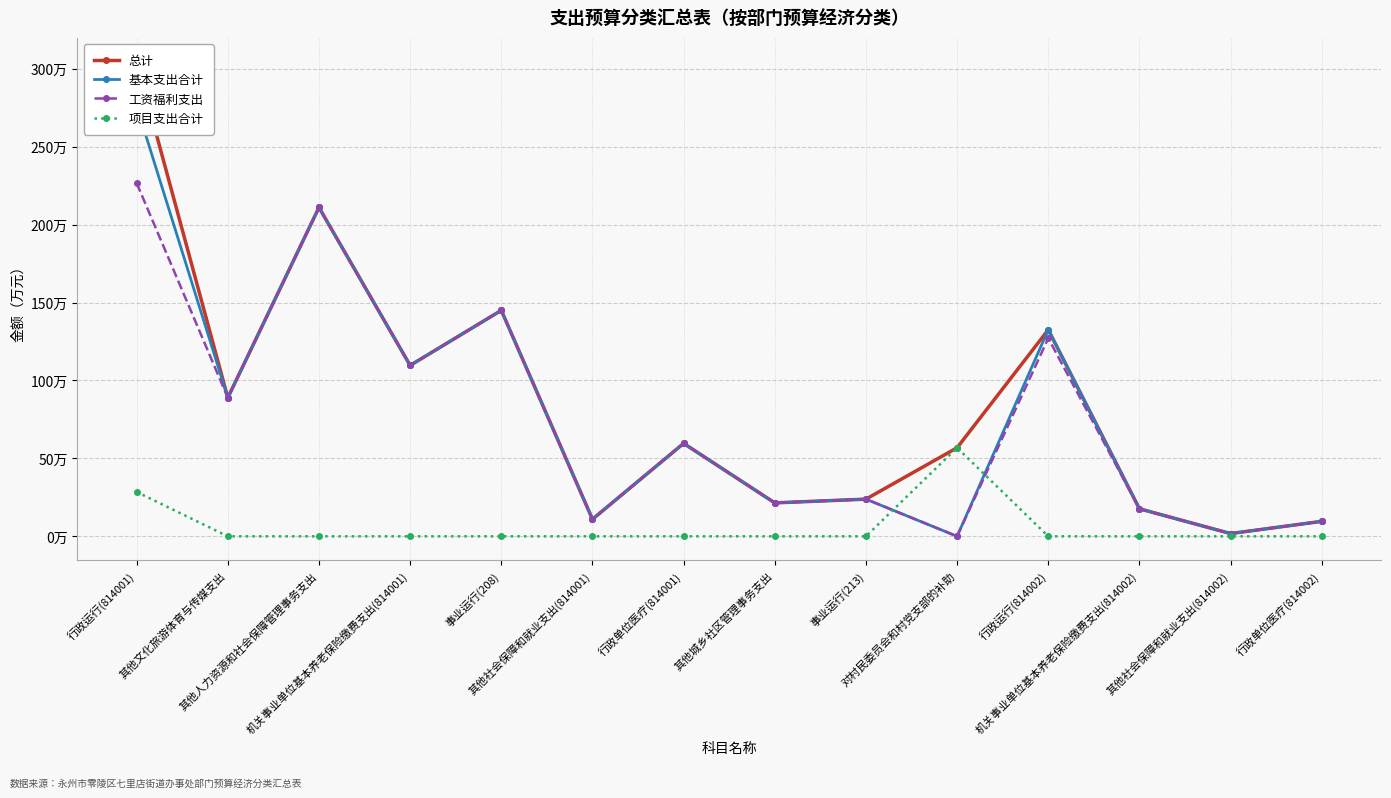

How many series are shown in this chart?

4